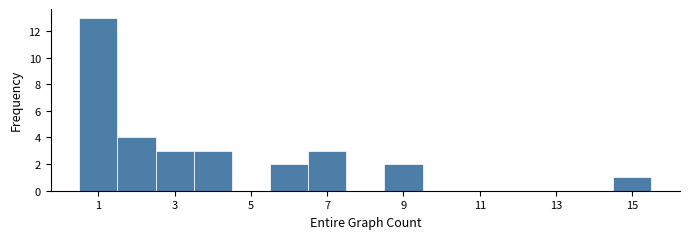

Which range on the x-axis has the tallest bar?

0.5 to 1.5